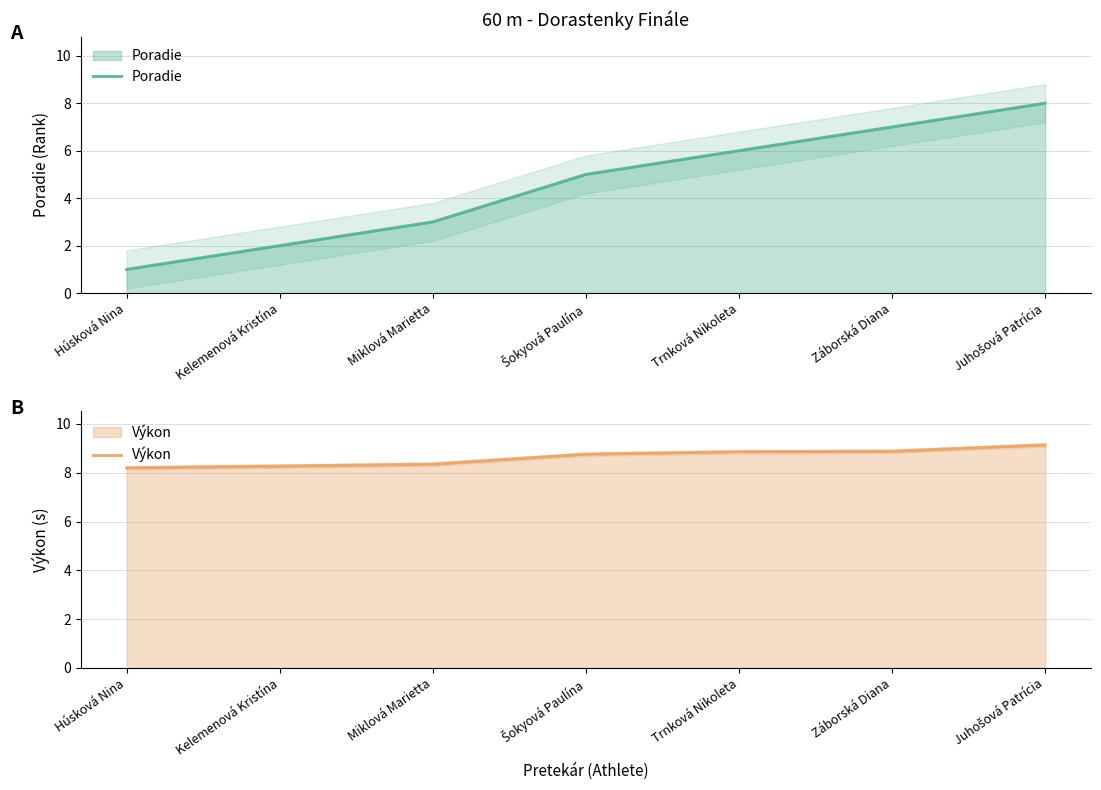

What value does the Poradie series have at Miklová Marietta?

3.0